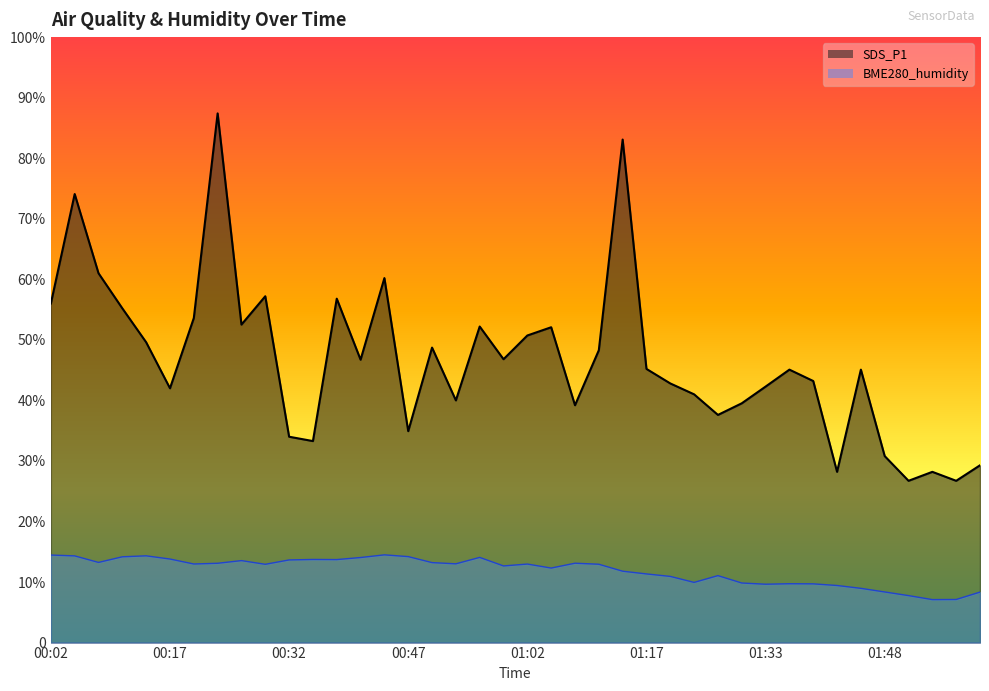

At which category is the sum across all series the highest?

00:23